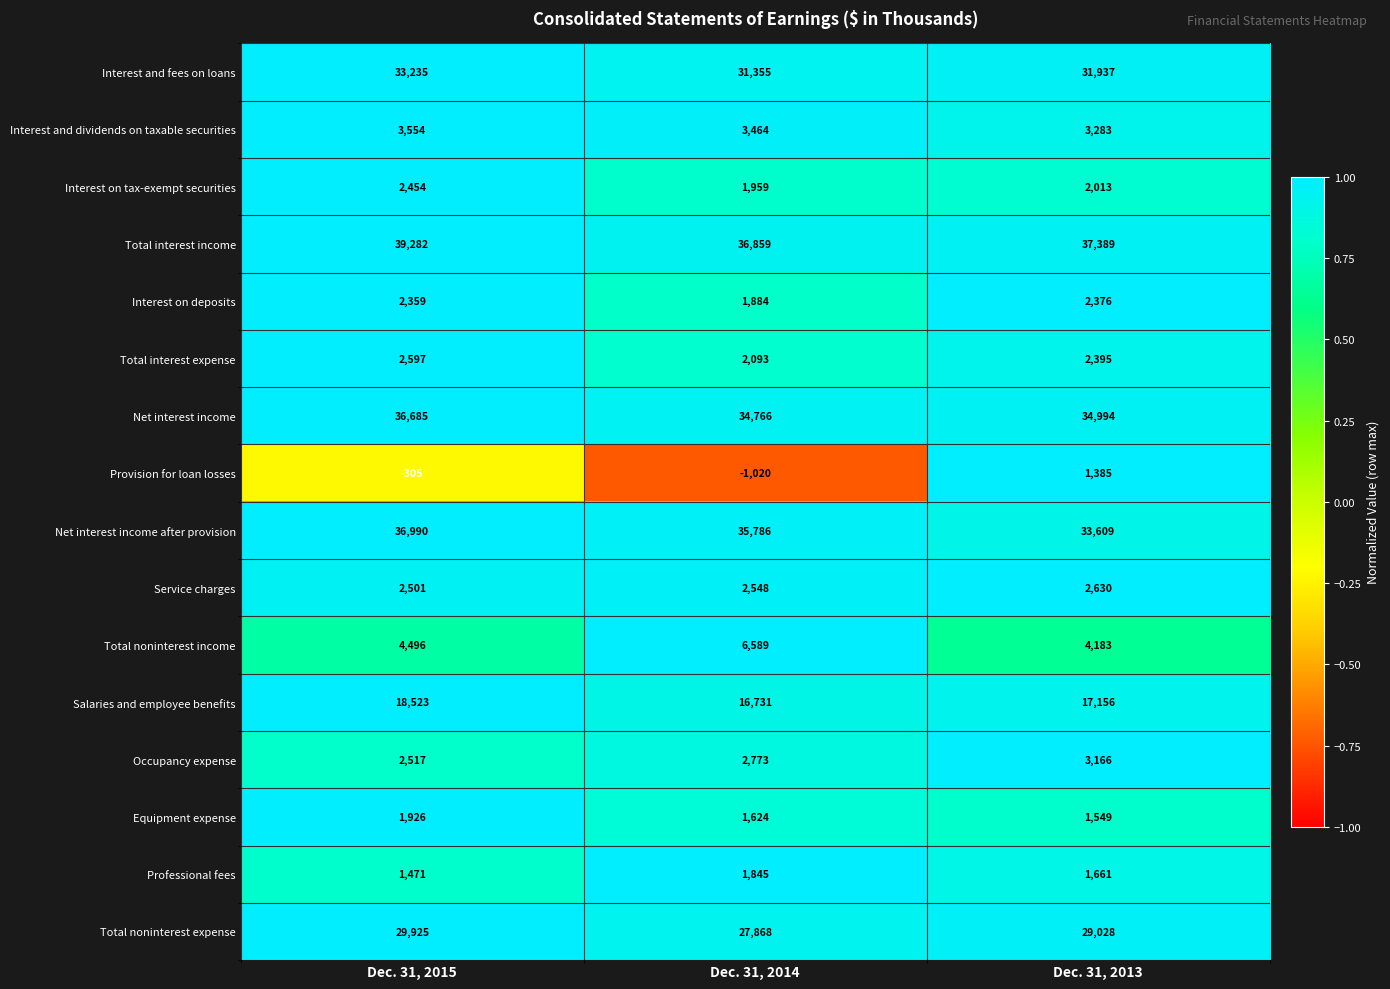

Which series has the widest spread of values?

Net interest income after provision